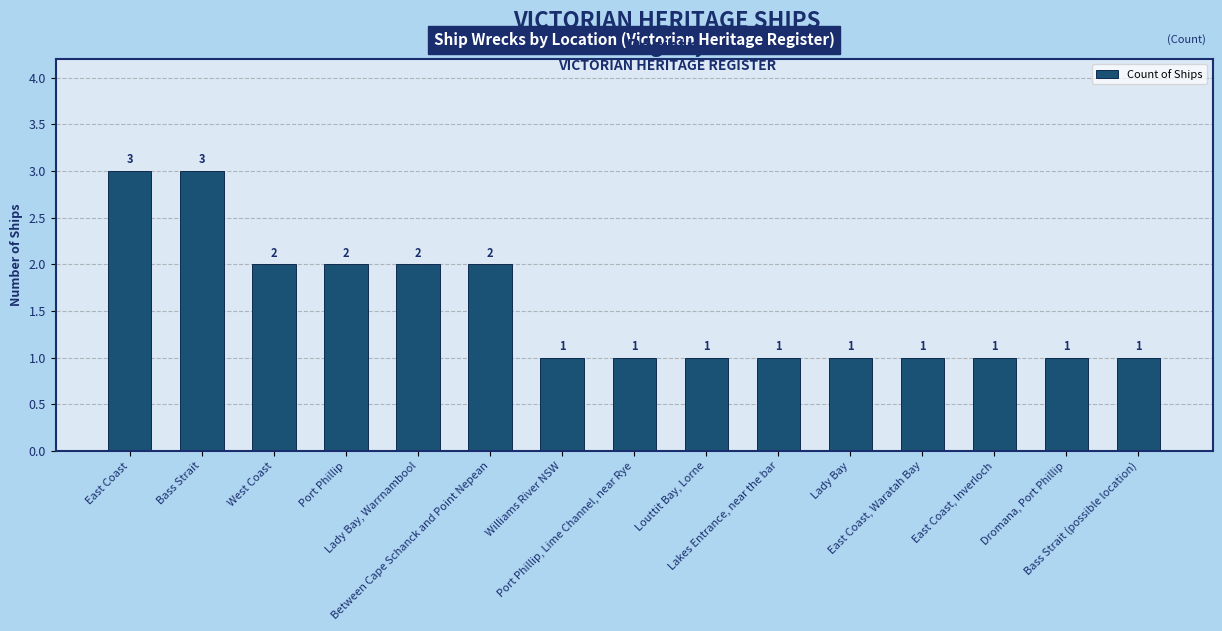

Reading left to right, extract all data points from this chart.

3	3	2	2	2	2	1	1	1	1	1	1	1	1	1